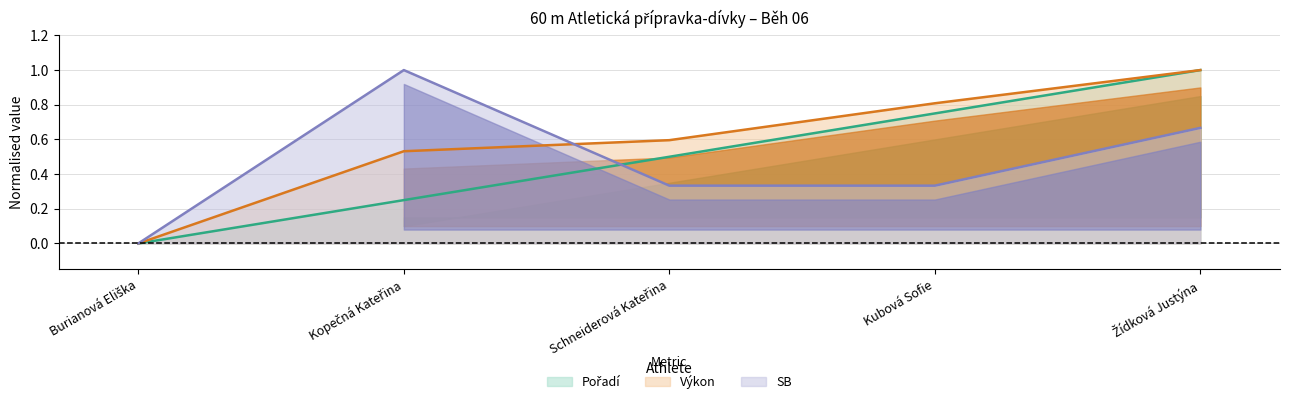

Which label corresponds to the largest value in the chart?

Žídková Justýna